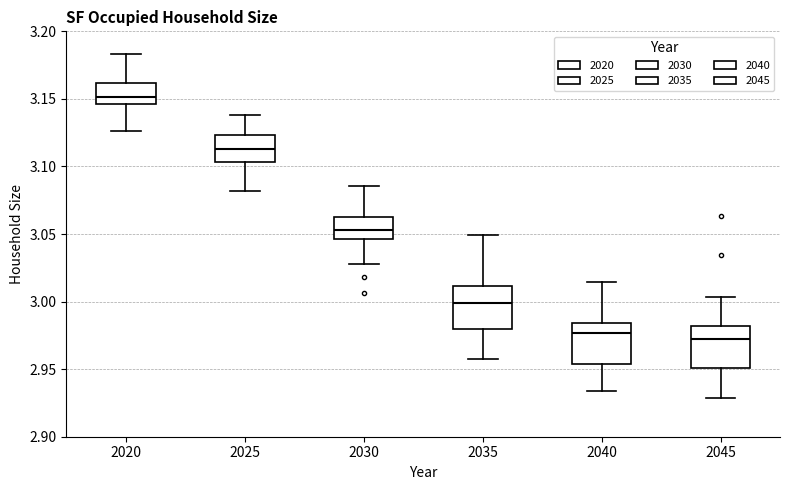

Where does the median line of the box at x = 2040 sit on the y-axis? The values are not printed on the chart, so give them approximately, as read against the axis.

2.975